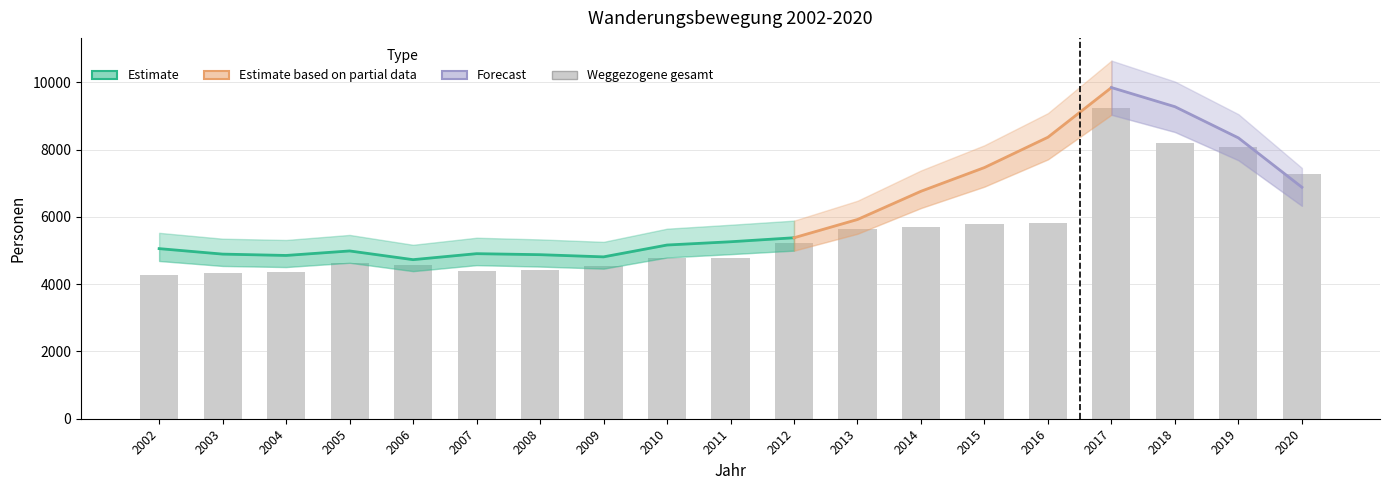

Rank the categories by Zugezogene_weiblich value from lowest to highest.

2006, 2009, 2008, 2003, 2004, 2002, 2007, 2005, 2010, 2011, 2012, 2013, 2020, 2014, 2015, 2019, 2016, 2018, 2017